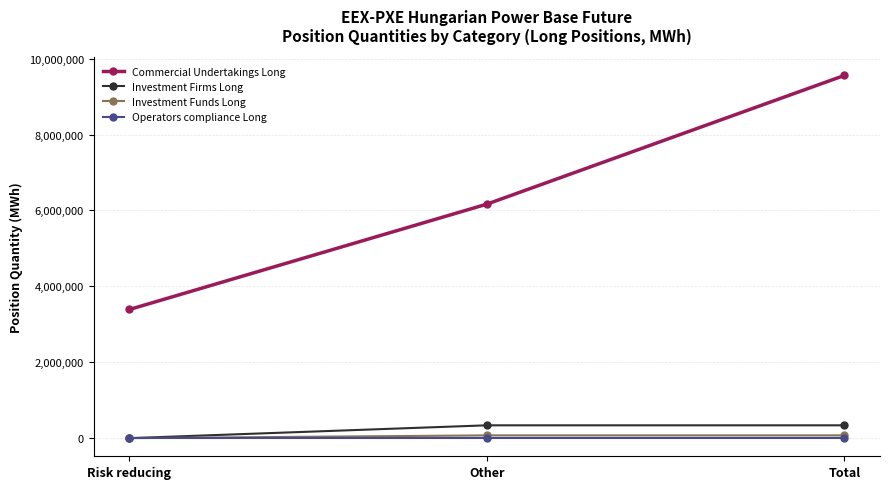

Between Other and Total, which series saw the biggest shift?

Commercial Undertakings Long